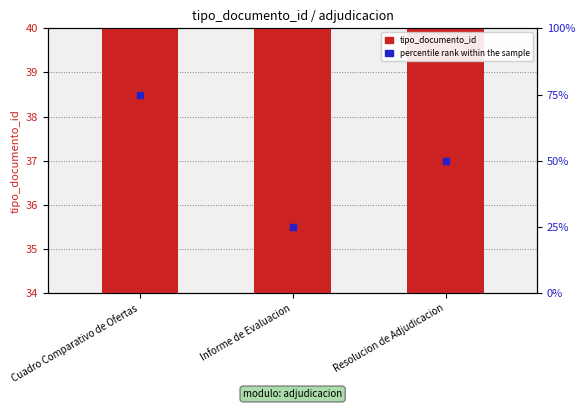

At which category is the sum across all series the highest?

Cuadro Comparativo de Ofertas